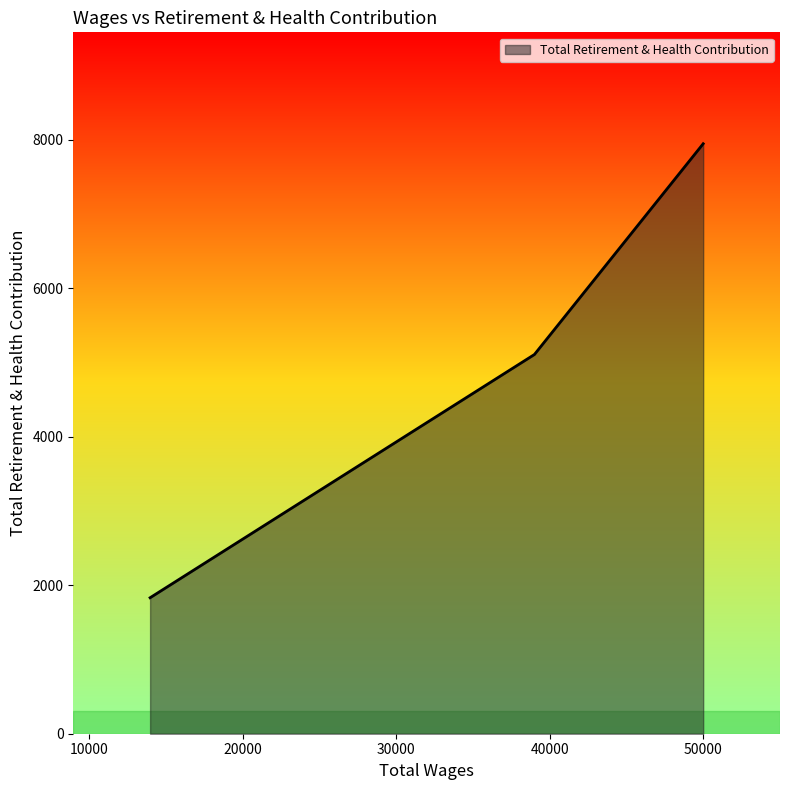

What is the average value?

4960